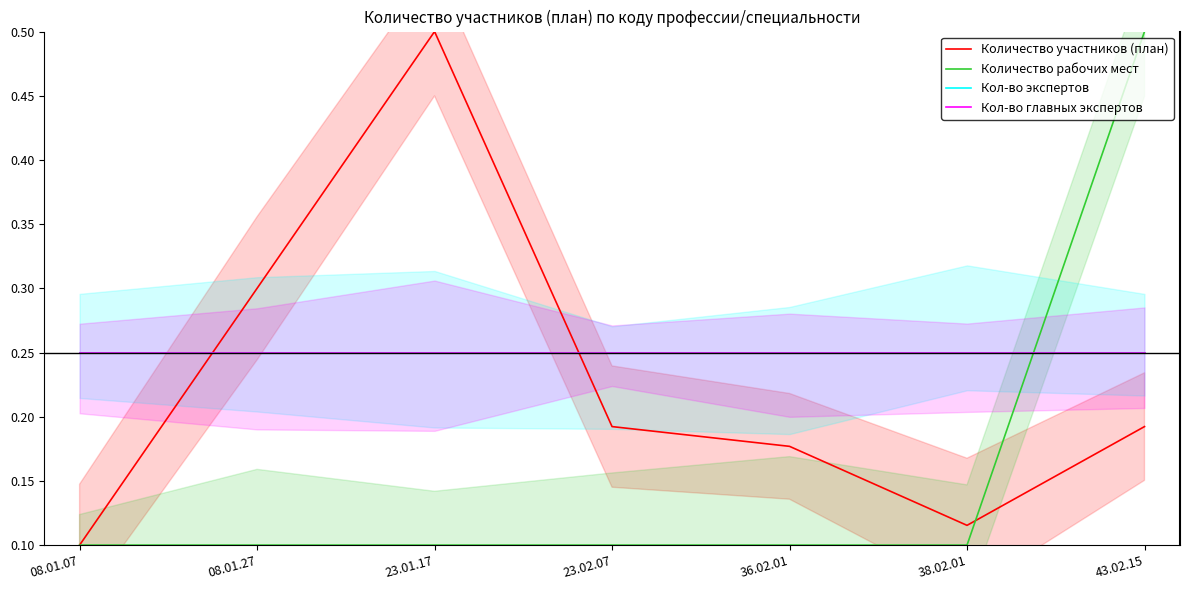

The Количество рабочих мест series shows 0.1 at 36.02.01. True or false?

True